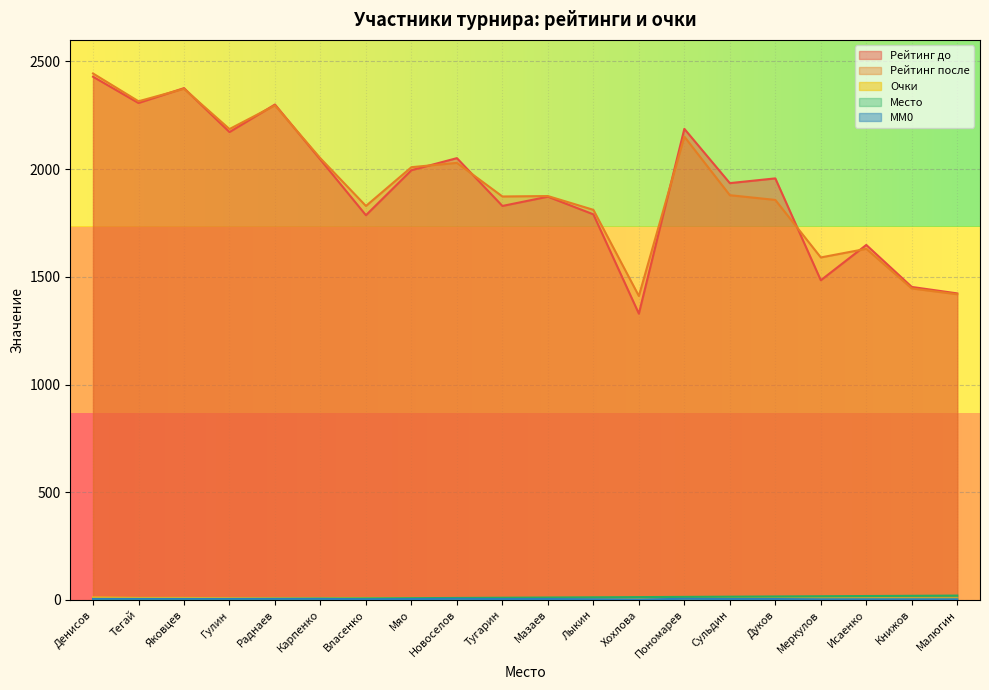

How many lines are shown in the chart?

5